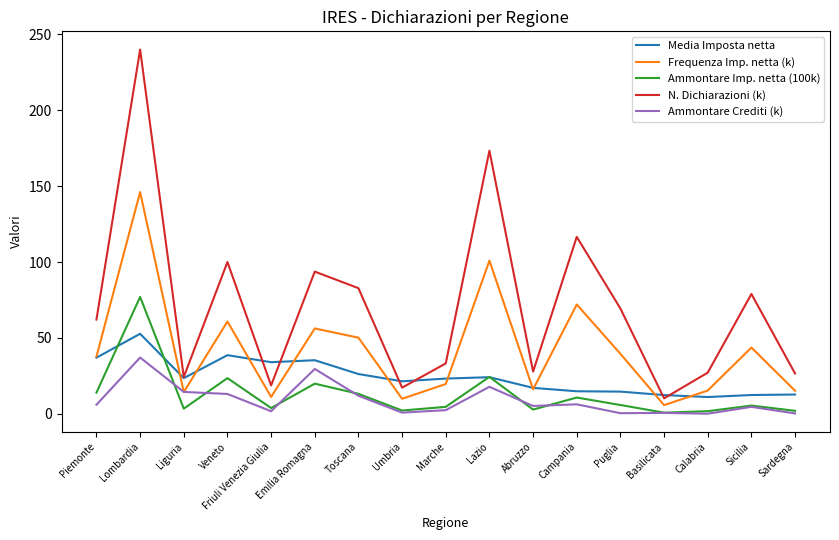

At which category is the sum across all series the highest?

Lombardia